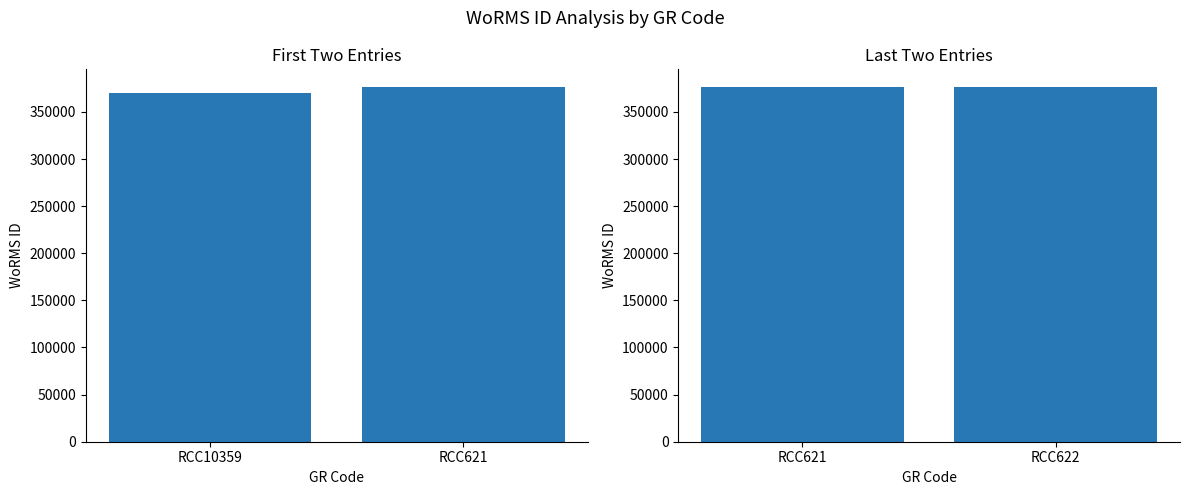

What is the ratio of the value at RCC622 to the value at RCC621?

1.0